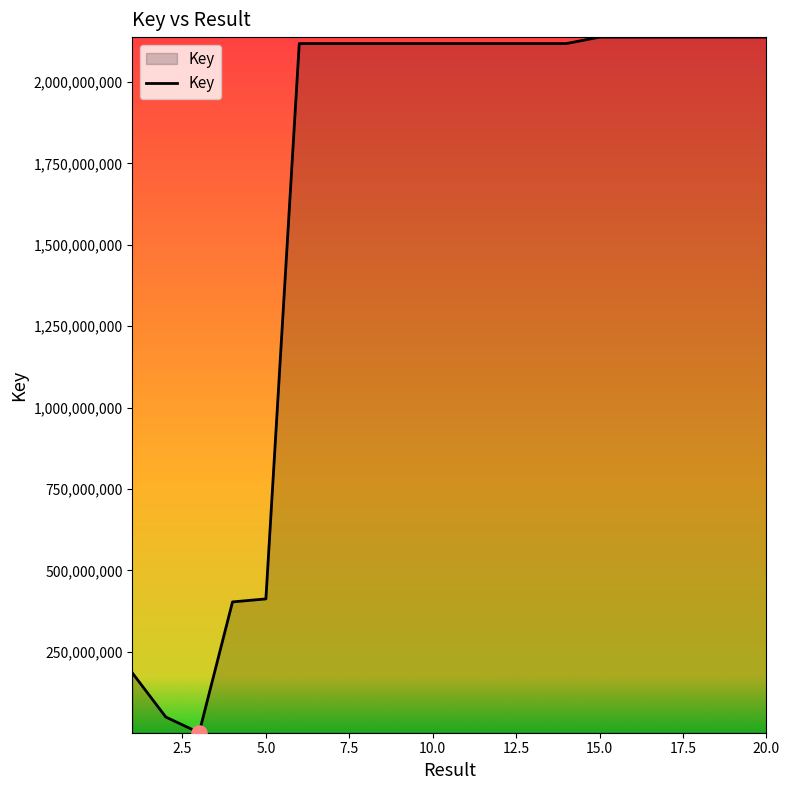

What is the greatest value displayed?

2137673352